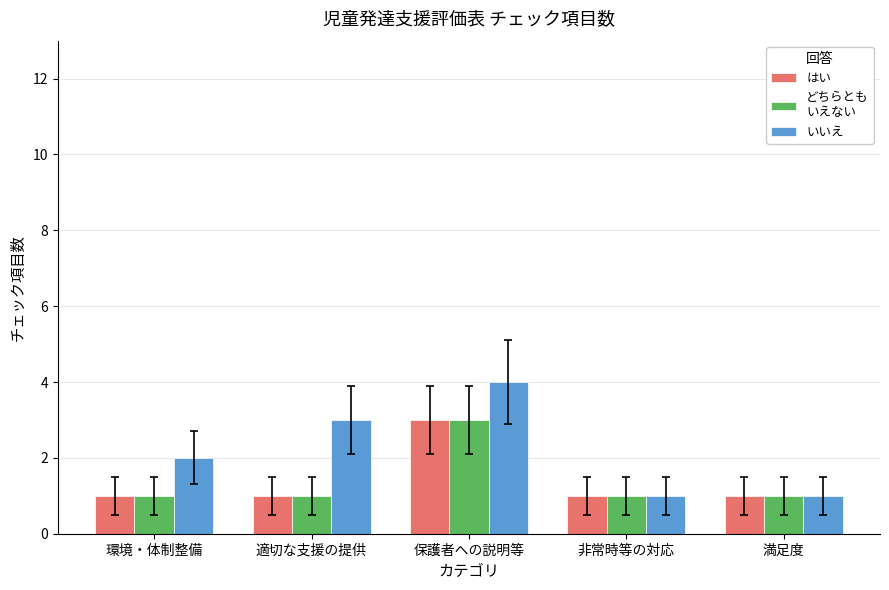

Which label corresponds to the largest value in the chart?

保護者への説明等